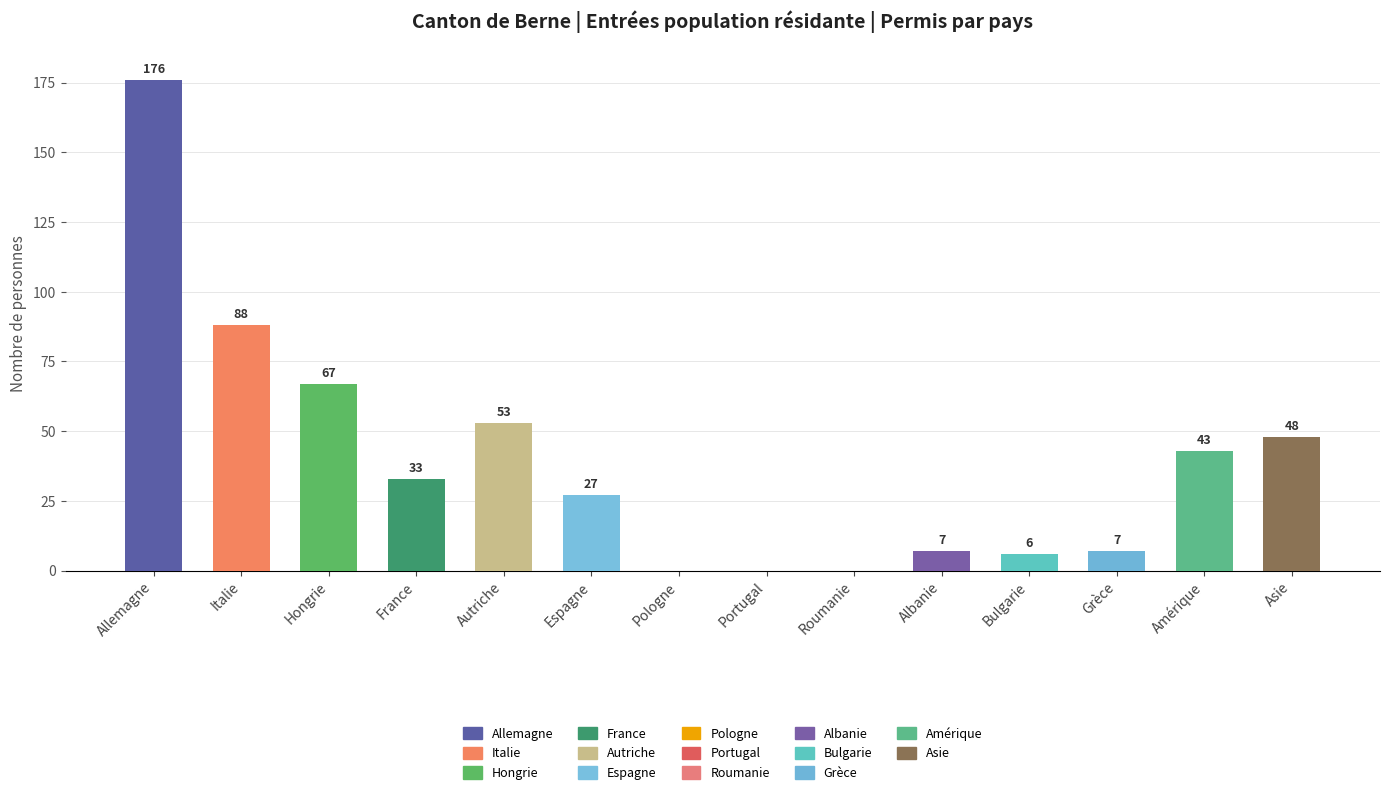

Where does the data first go above 33?

Allemagne